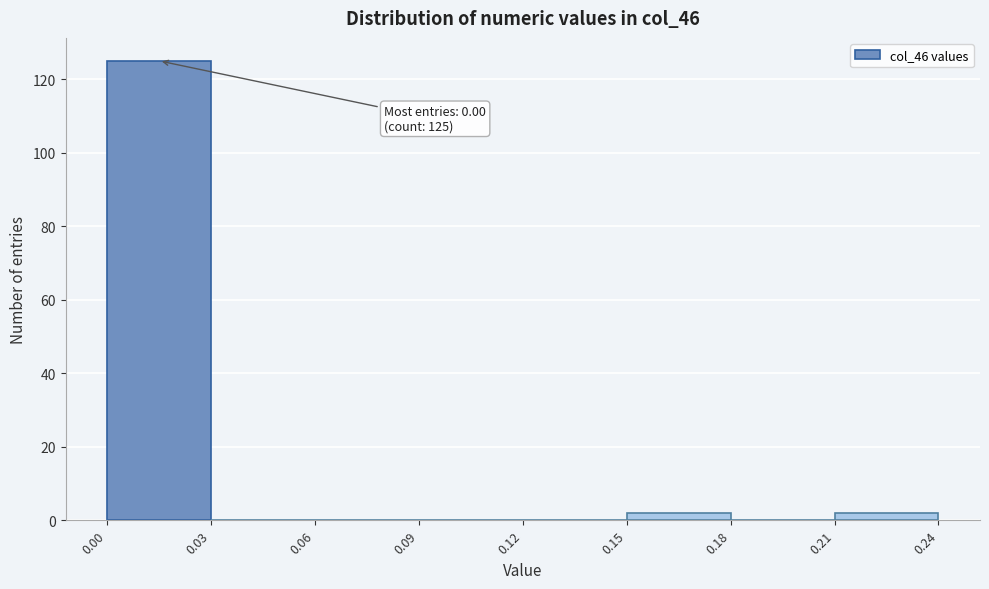

Which range on the x-axis has the tallest bar?

0.00 to 0.03